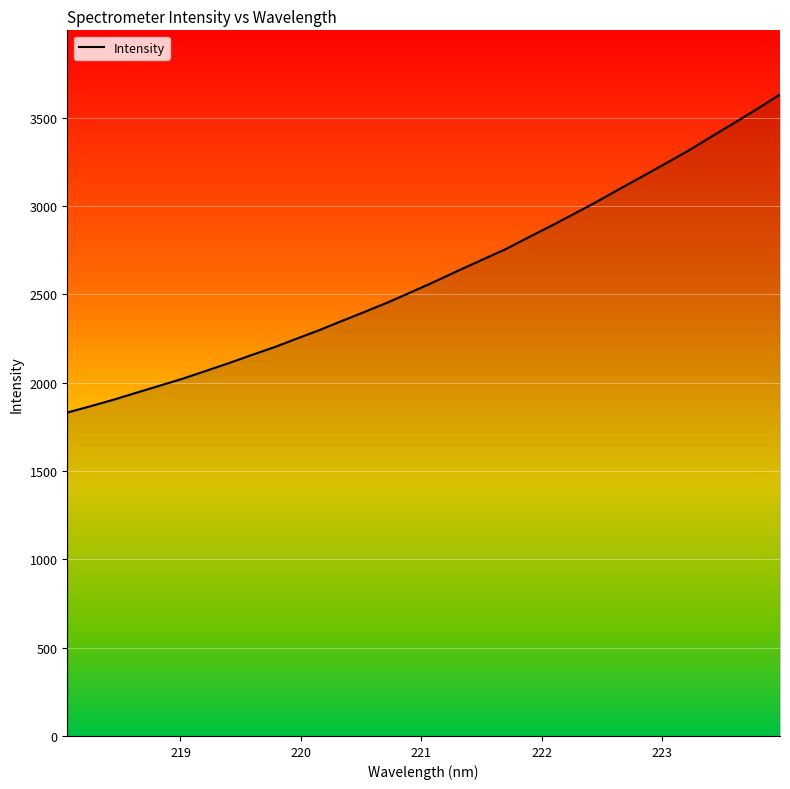

True or false: the data shows 632.9 at 220.

False